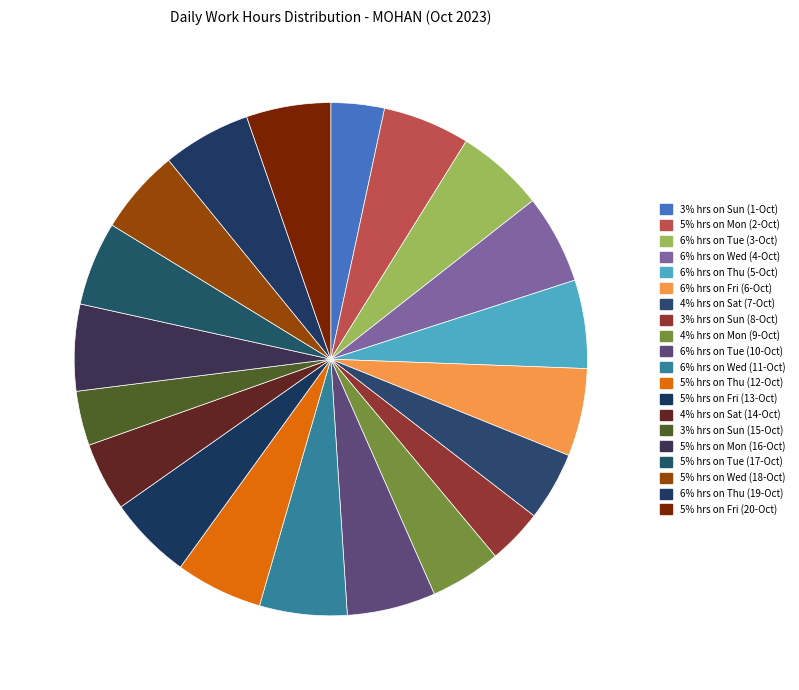

Count the number of slices in the pie.

20